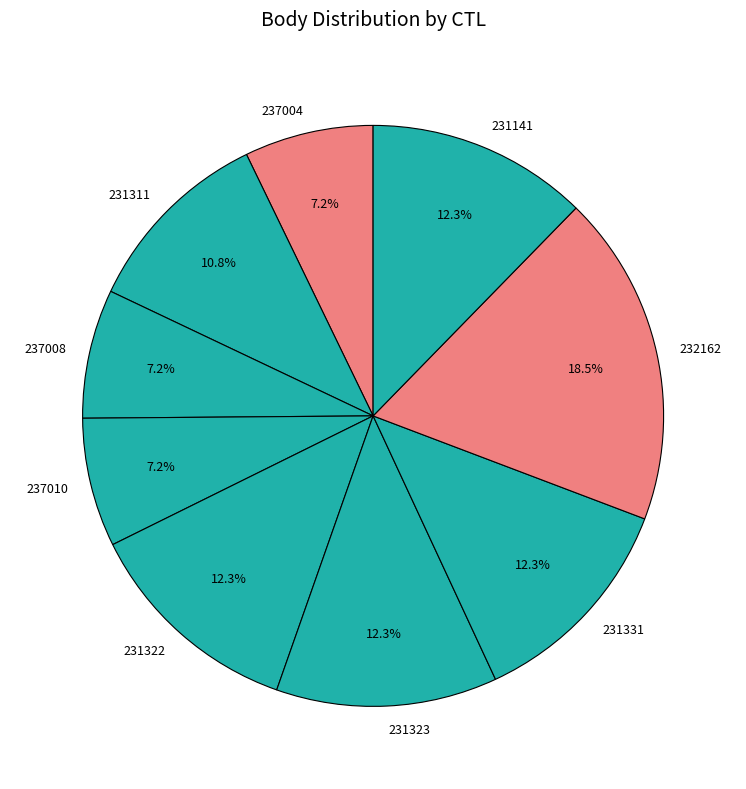

How many slices are in this pie chart?

9